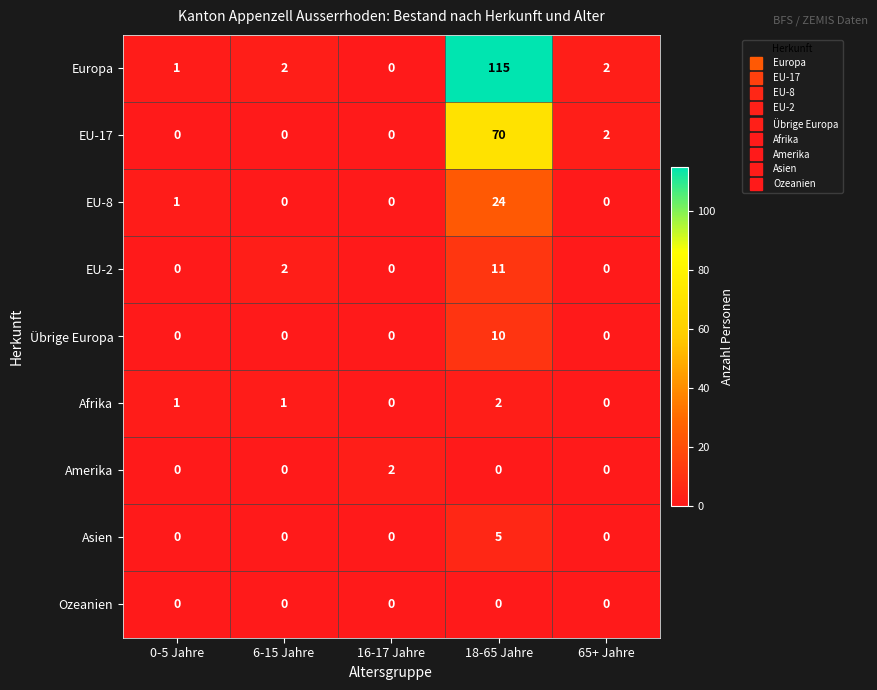

How many categories are shown in the chart?

5